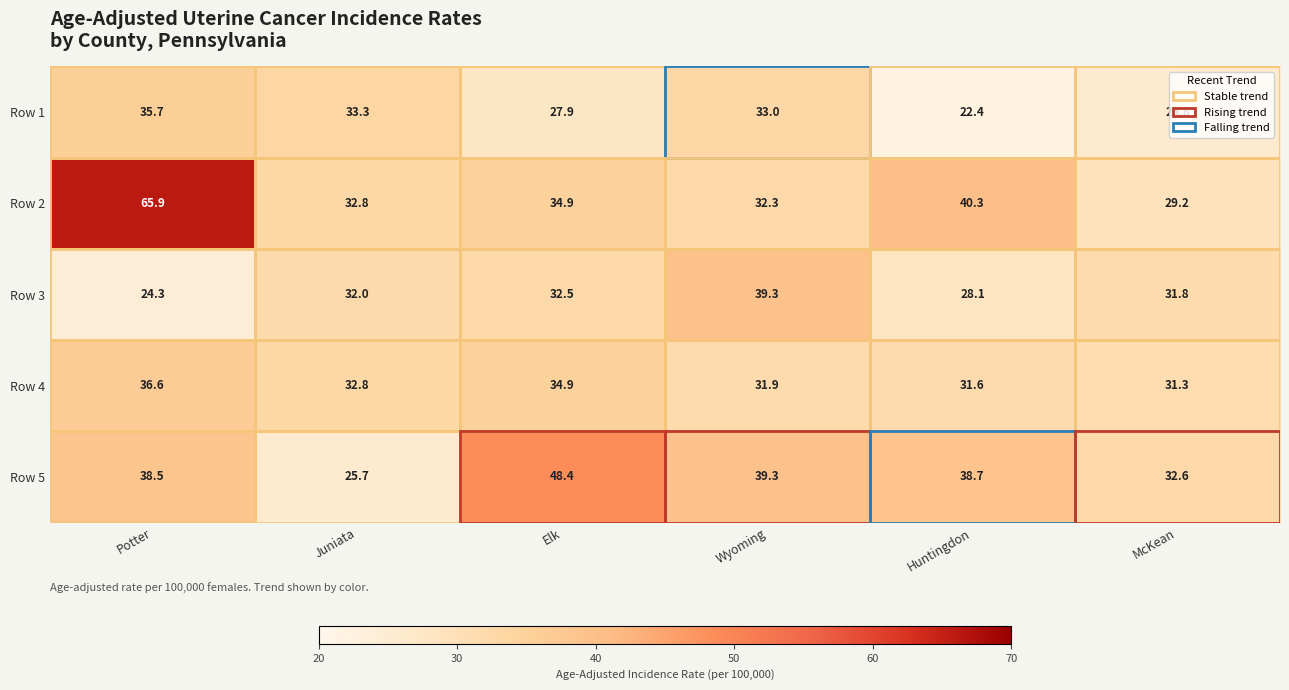

At McKean, list the series in order from largest to smallest.

Row 5, Row 3, Row 4, Row 2, Row 1